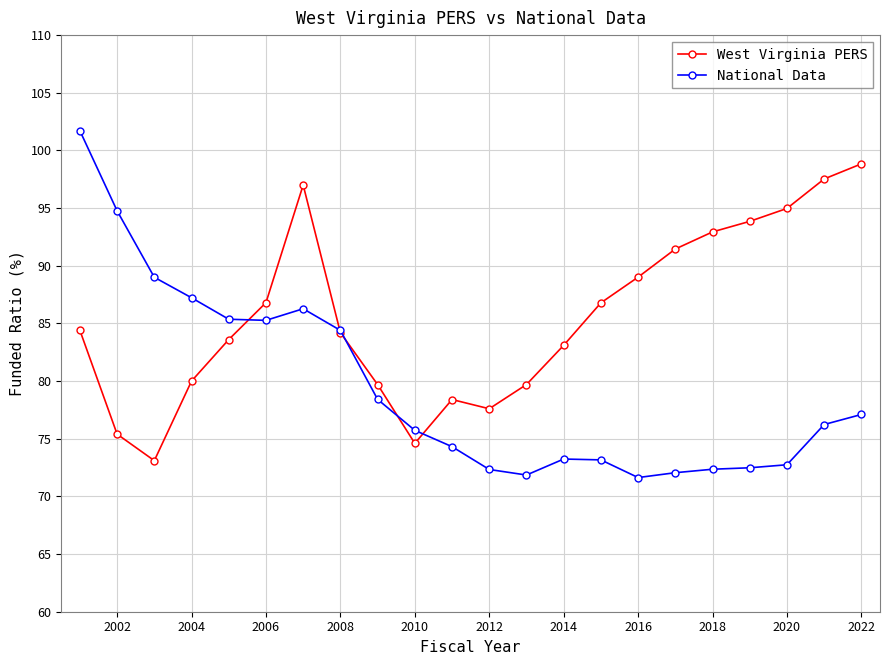

What is the value of the West Virginia PERS point at the 15th from the left?

86.8